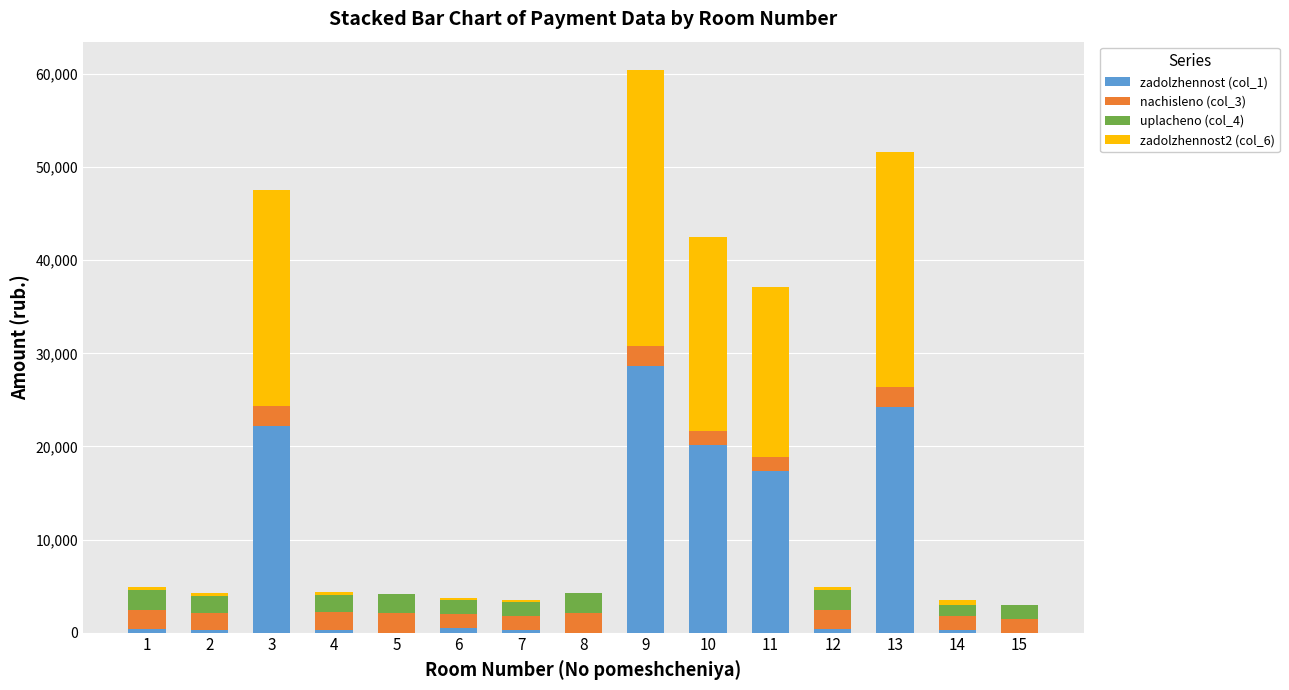

At which category is the sum across all series the highest?

9